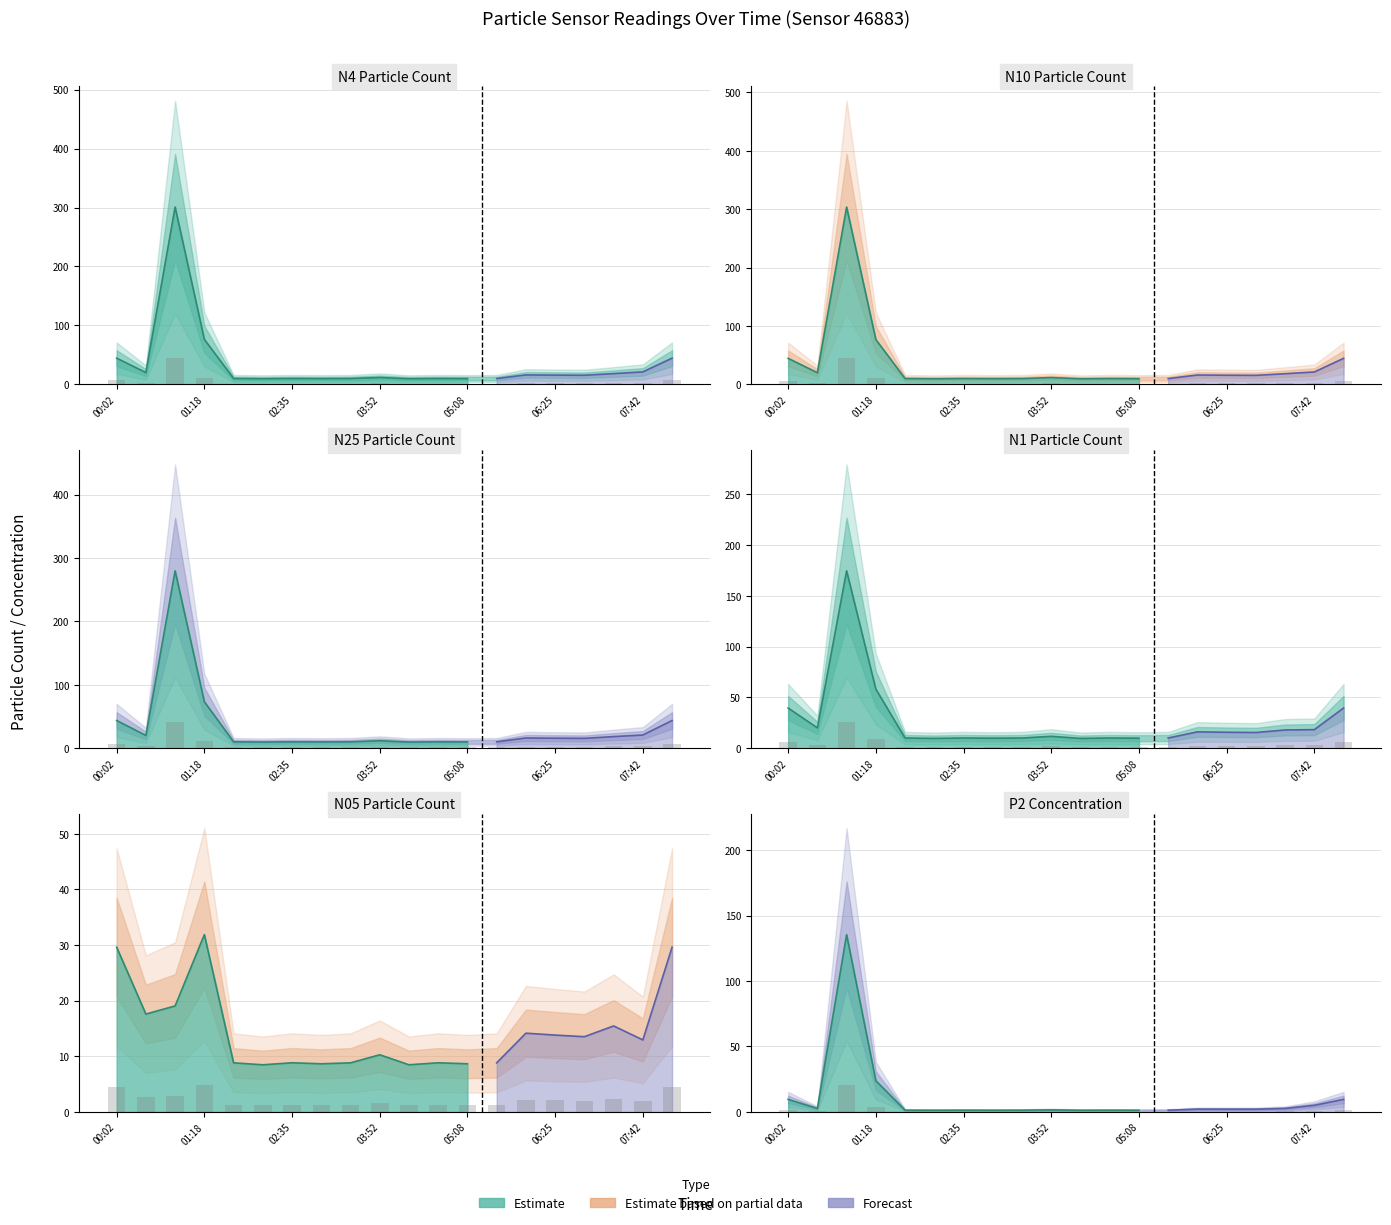

The N25 series shows 0.6 at 03:01. True or false?

False